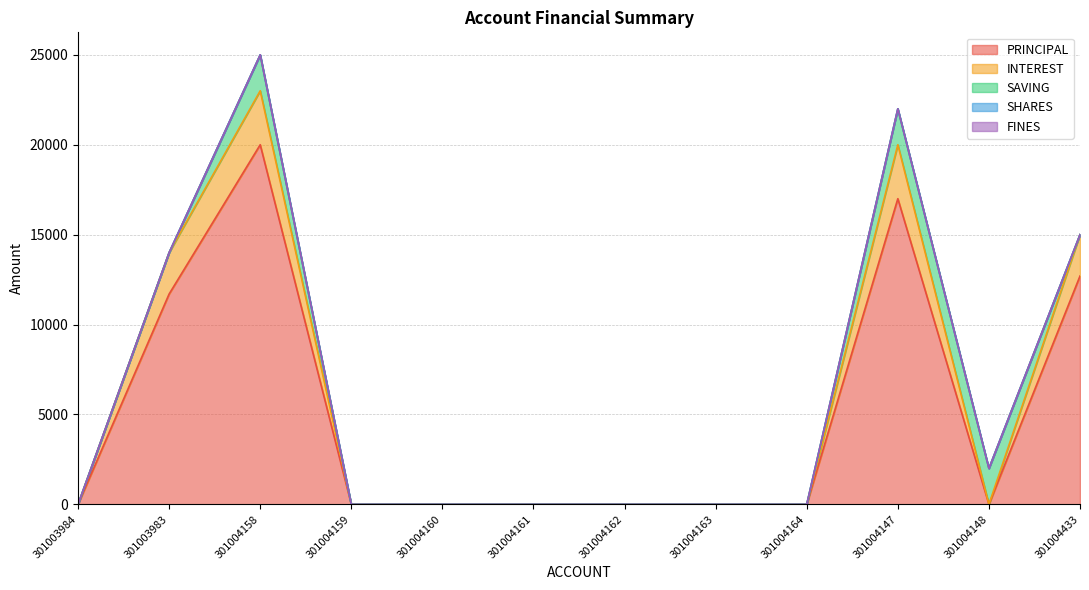

True or false: SAVING and PRINCIPAL cross at least once.

True